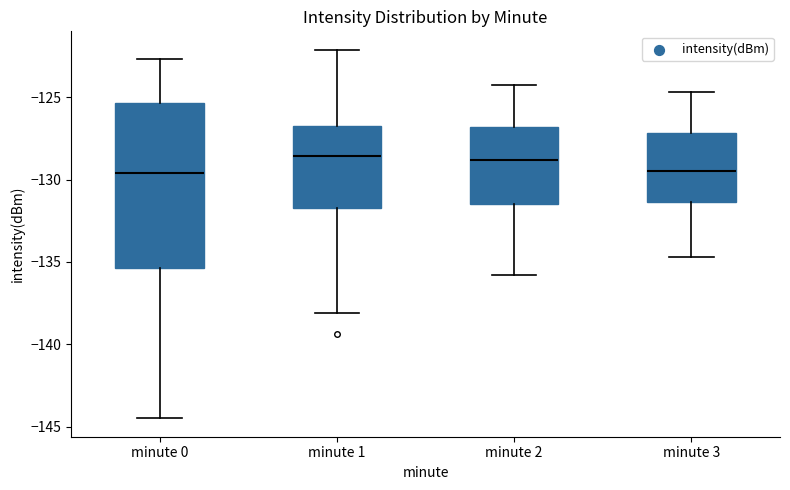

Where does the upper whisker of the box for minute 3 end on the y-axis? The values are not printed on the chart, so give them approximately, as read against the axis.

-124.5